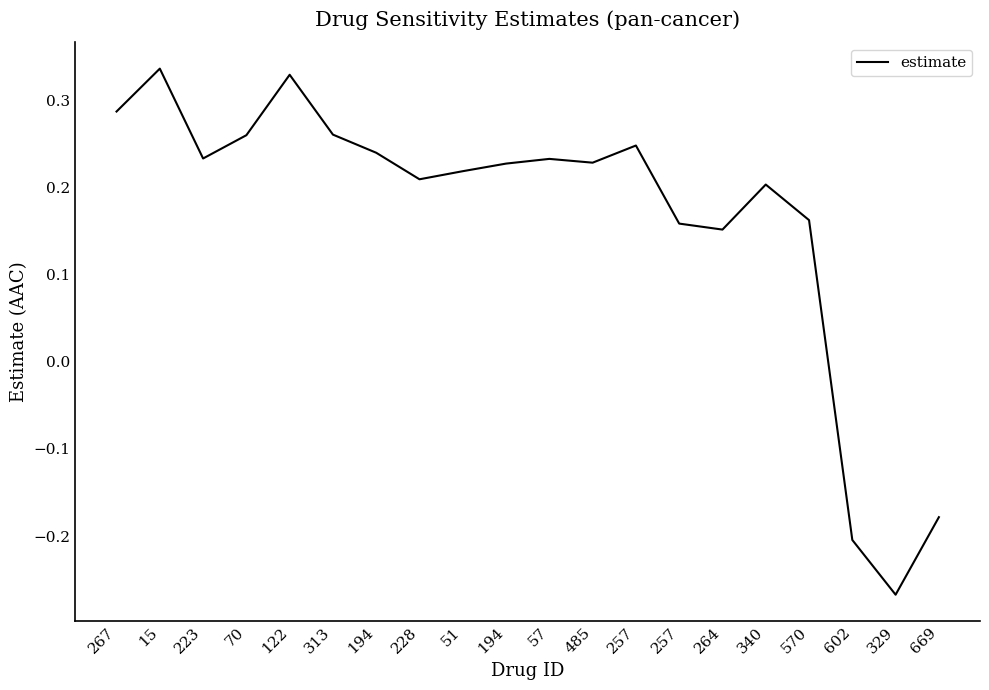

Is this an area chart (filled region under the line)?

No